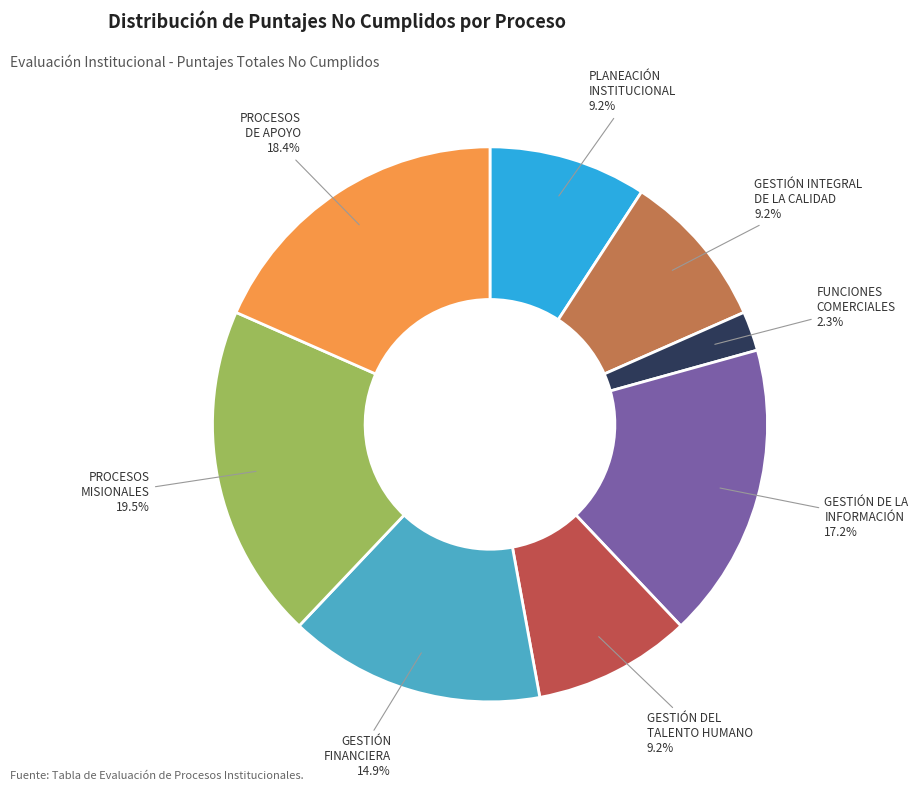

Is there any slice that represents more than half of the pie?

No